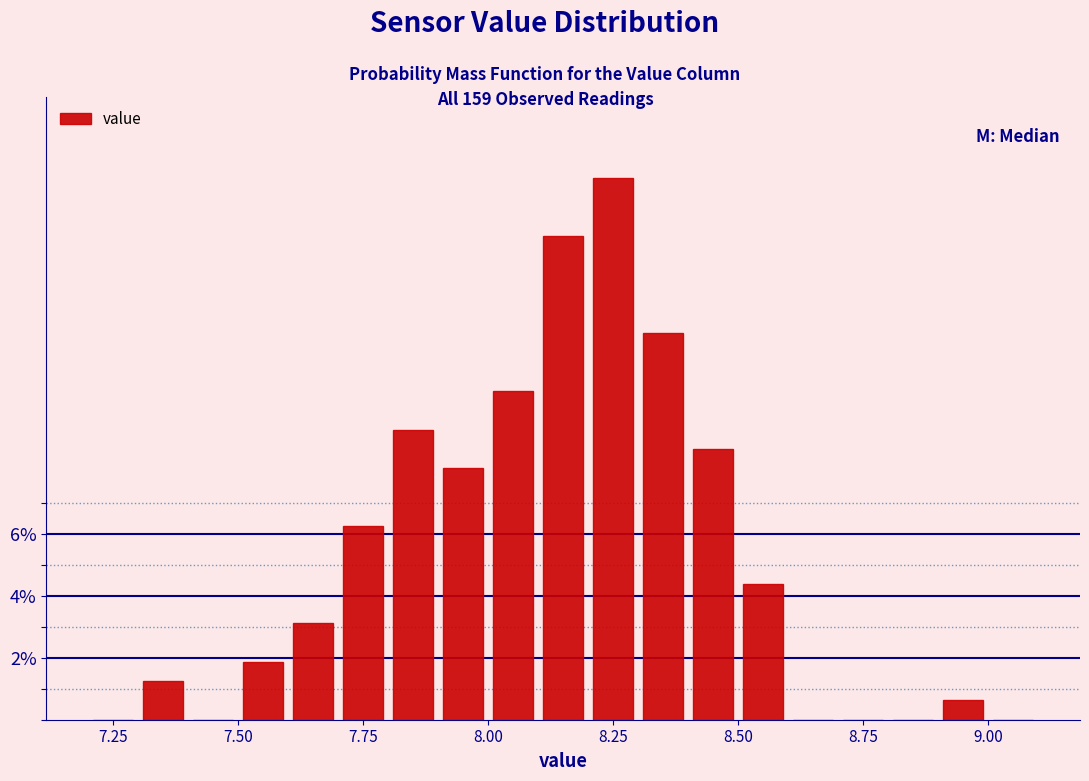

Read against the x-axis, roughly where is the centre of the tallest bar?

8.25